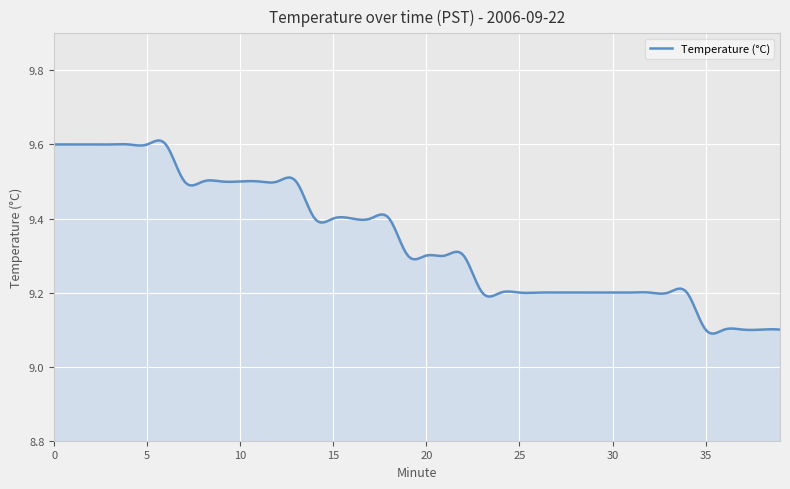

What is the difference between the maximum and minimum values?

0.5